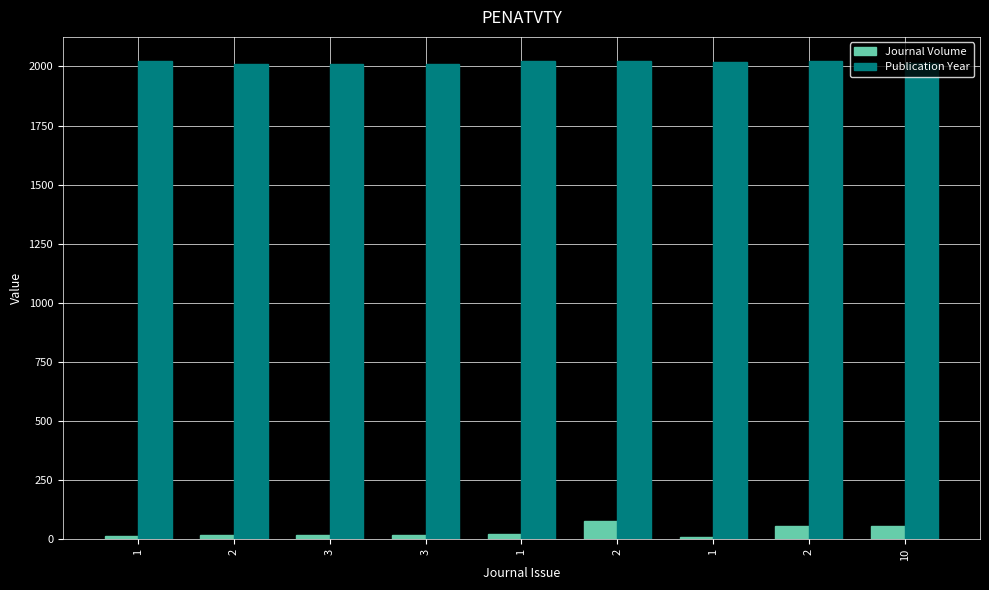

At which label is Publication Year closest to 2017?

10